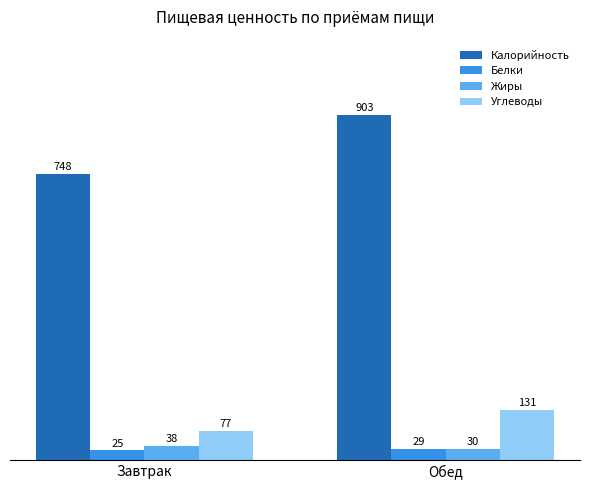

What is the minimum value for Жиры?

29.8